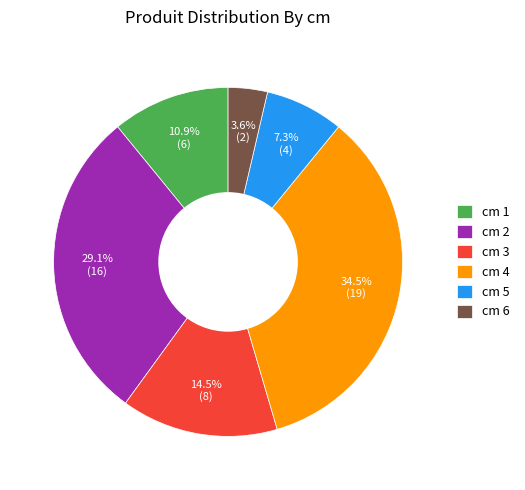

Is there a majority slice in this chart?

No